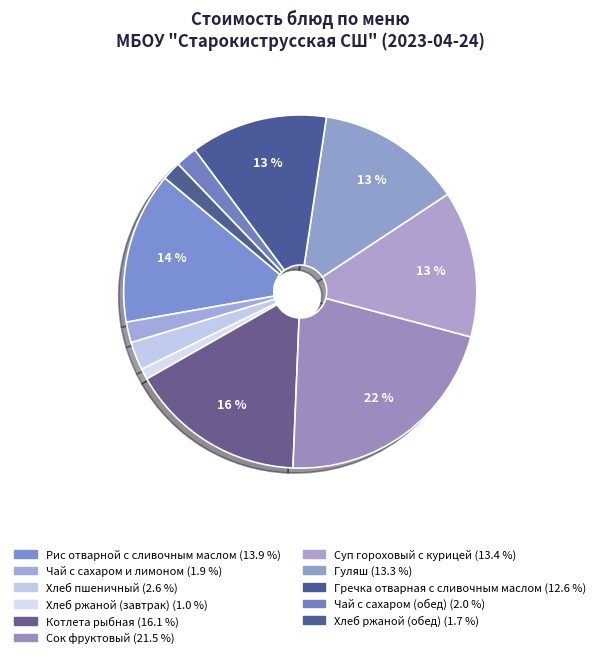

Count the number of slices in the pie.

11